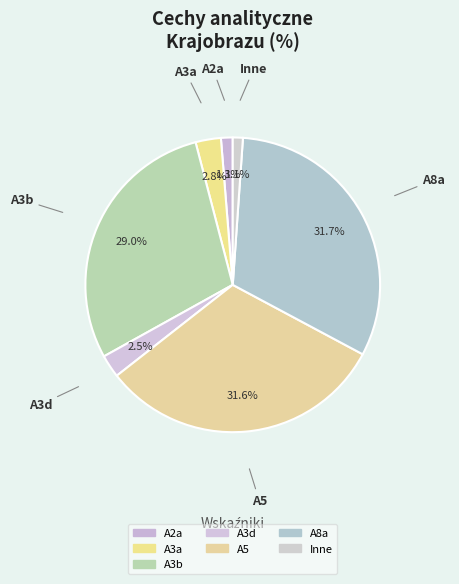

How many slices are in this pie chart?

7